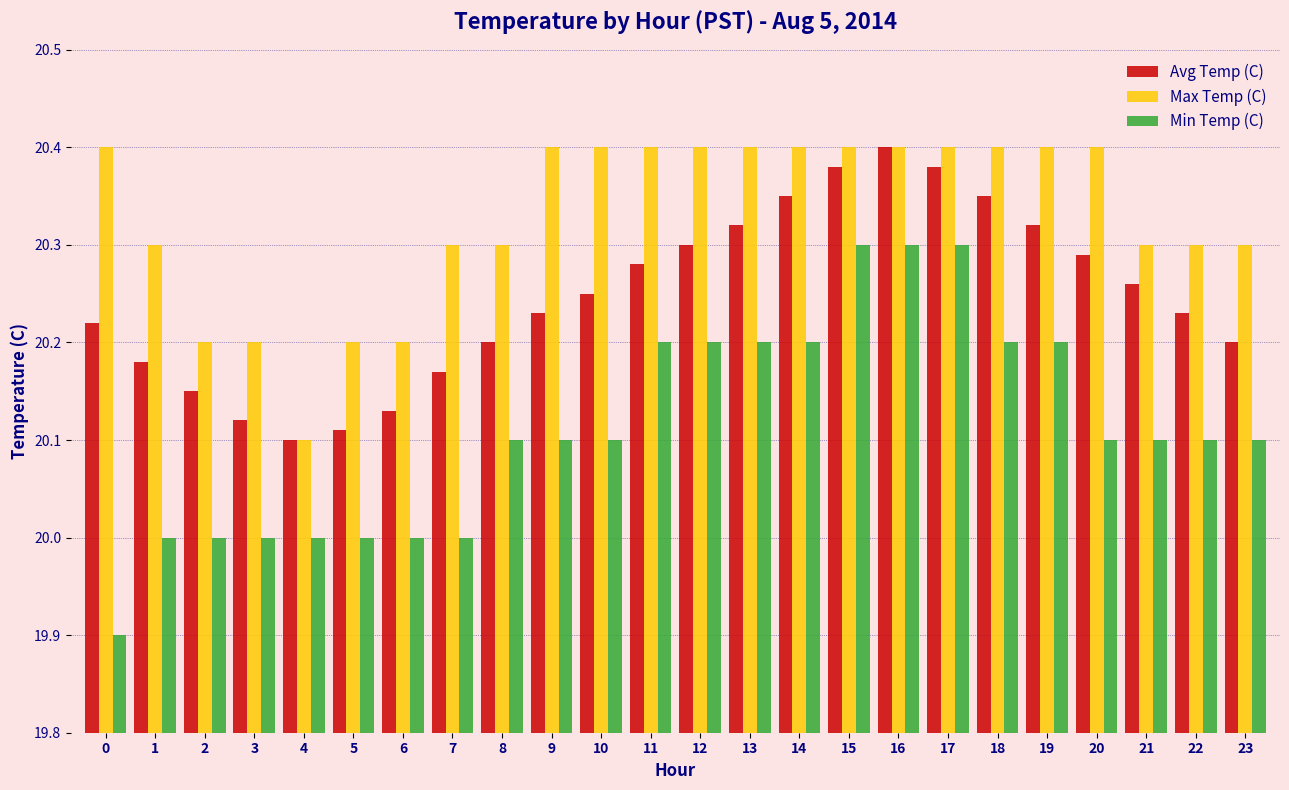

Which series has the widest spread of values?

Min Temp (C)